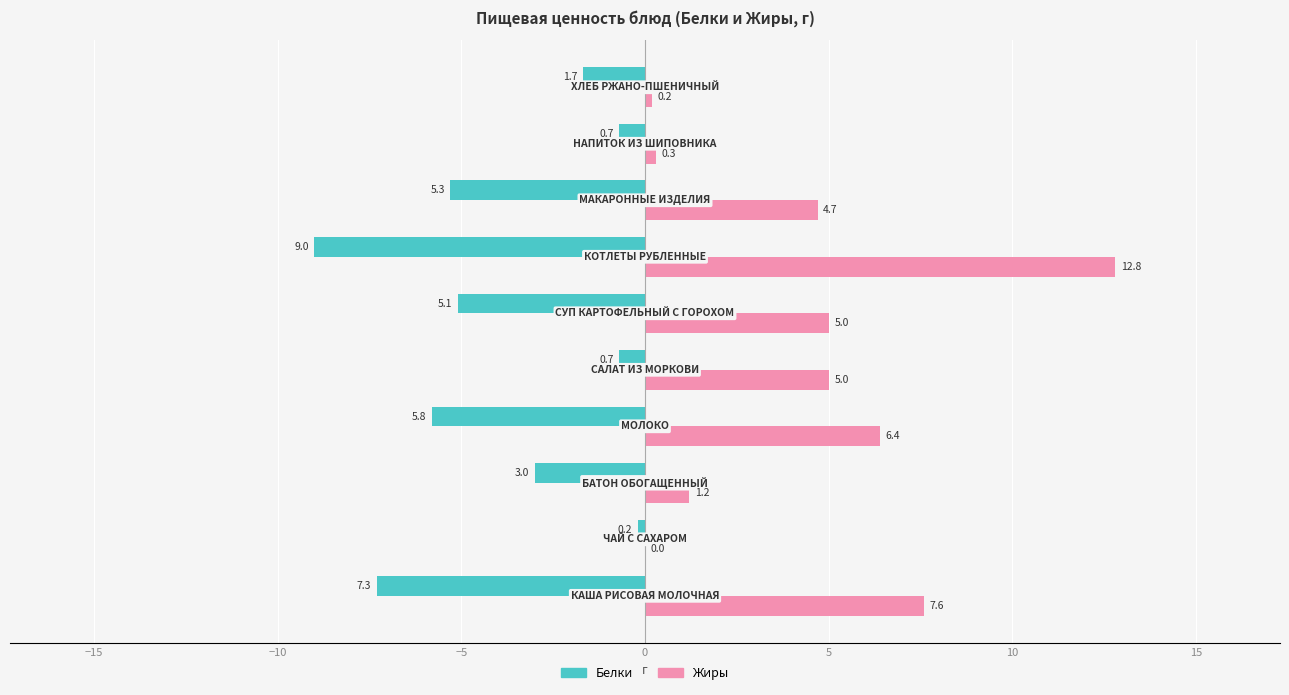

Which series has the largest total across all categories?

Жиры